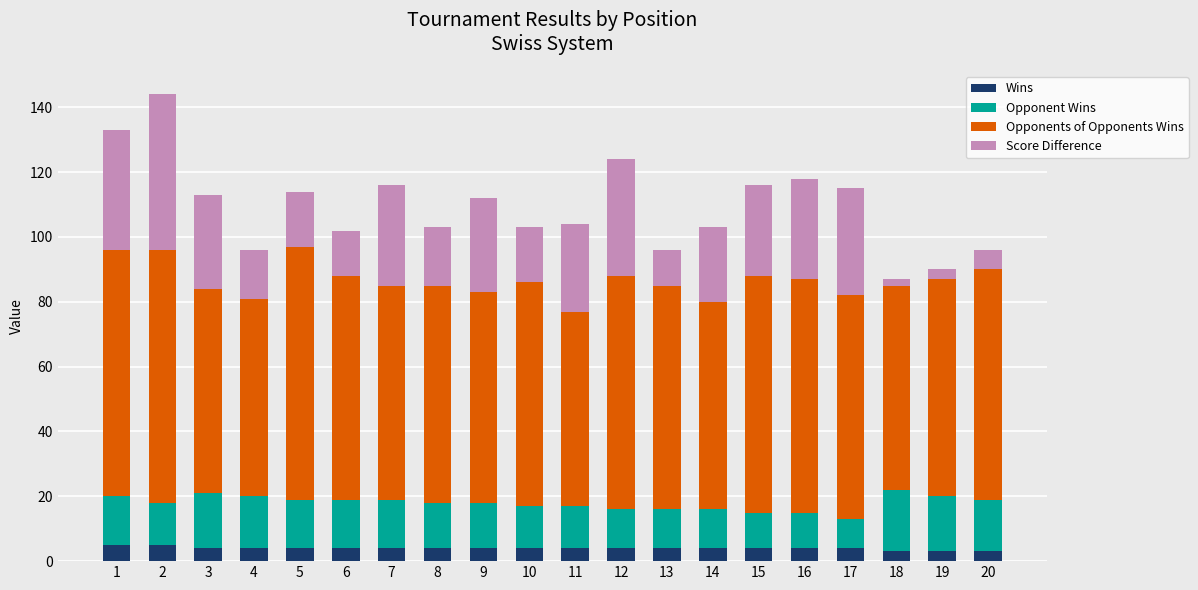

What is the maximum value shown in the chart?

78